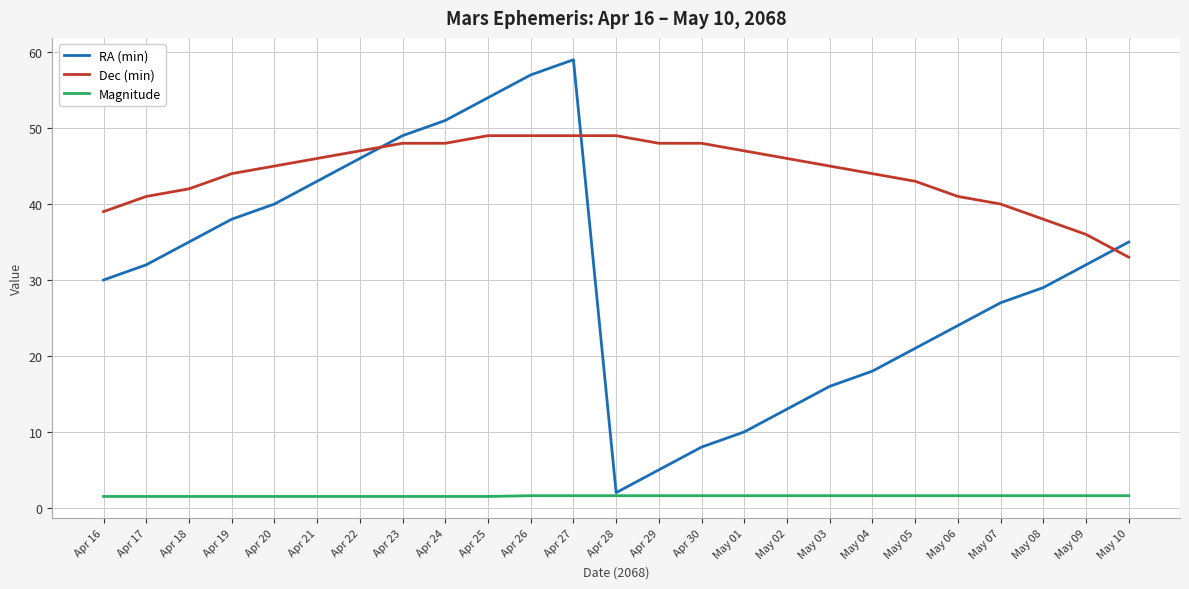

Does the chart have visible grid lines?

Yes